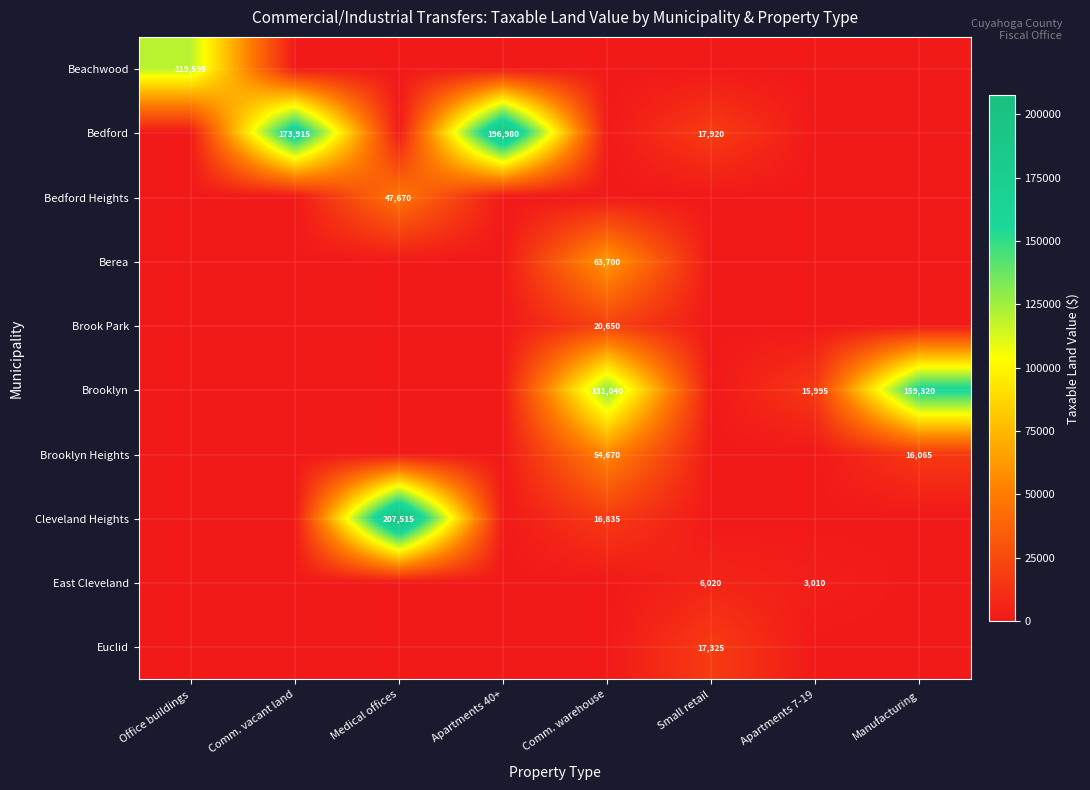

Is it true that Berea equals 83464 at Comm. warehouse?

False